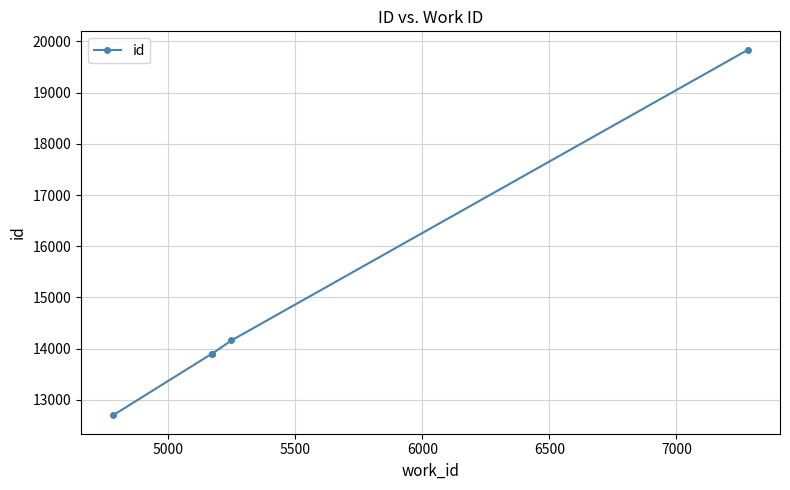

What is the smallest value displayed?

12696